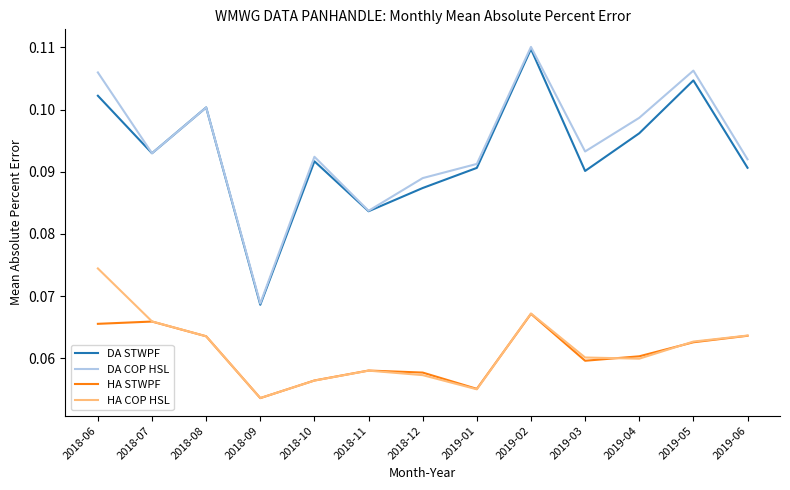

Which series changed the most between 2018-10 and 2019-02?

DA STWPF